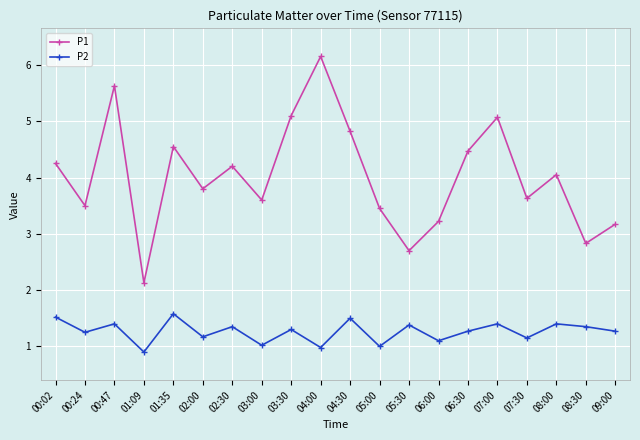

What is the minimum value shown in the chart?

0.9